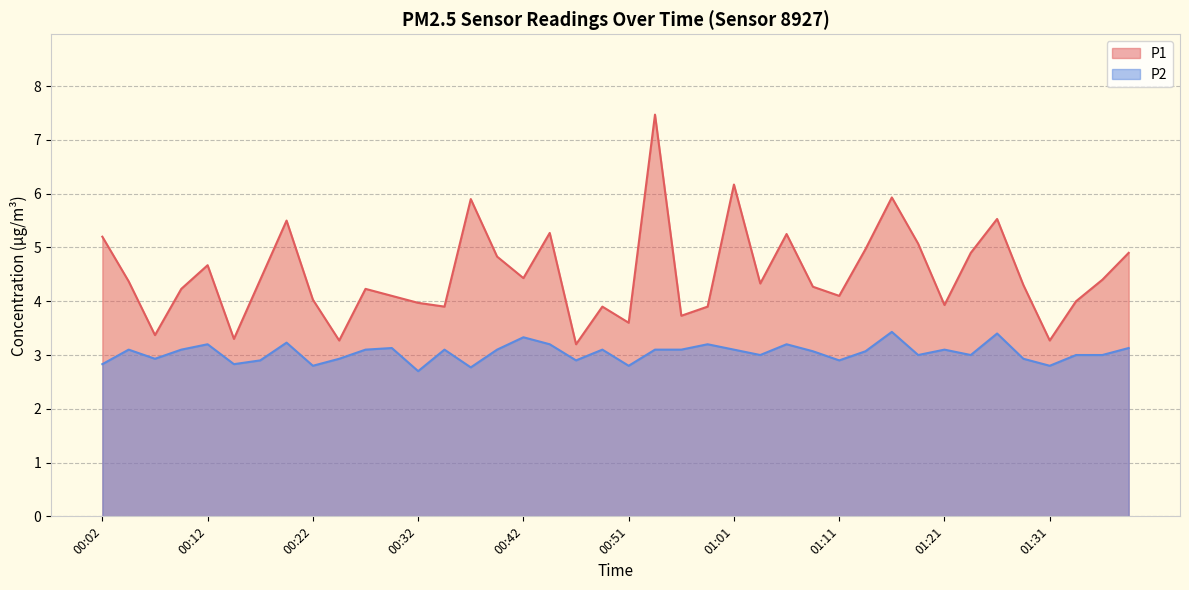

What is the greatest value displayed?

7.5